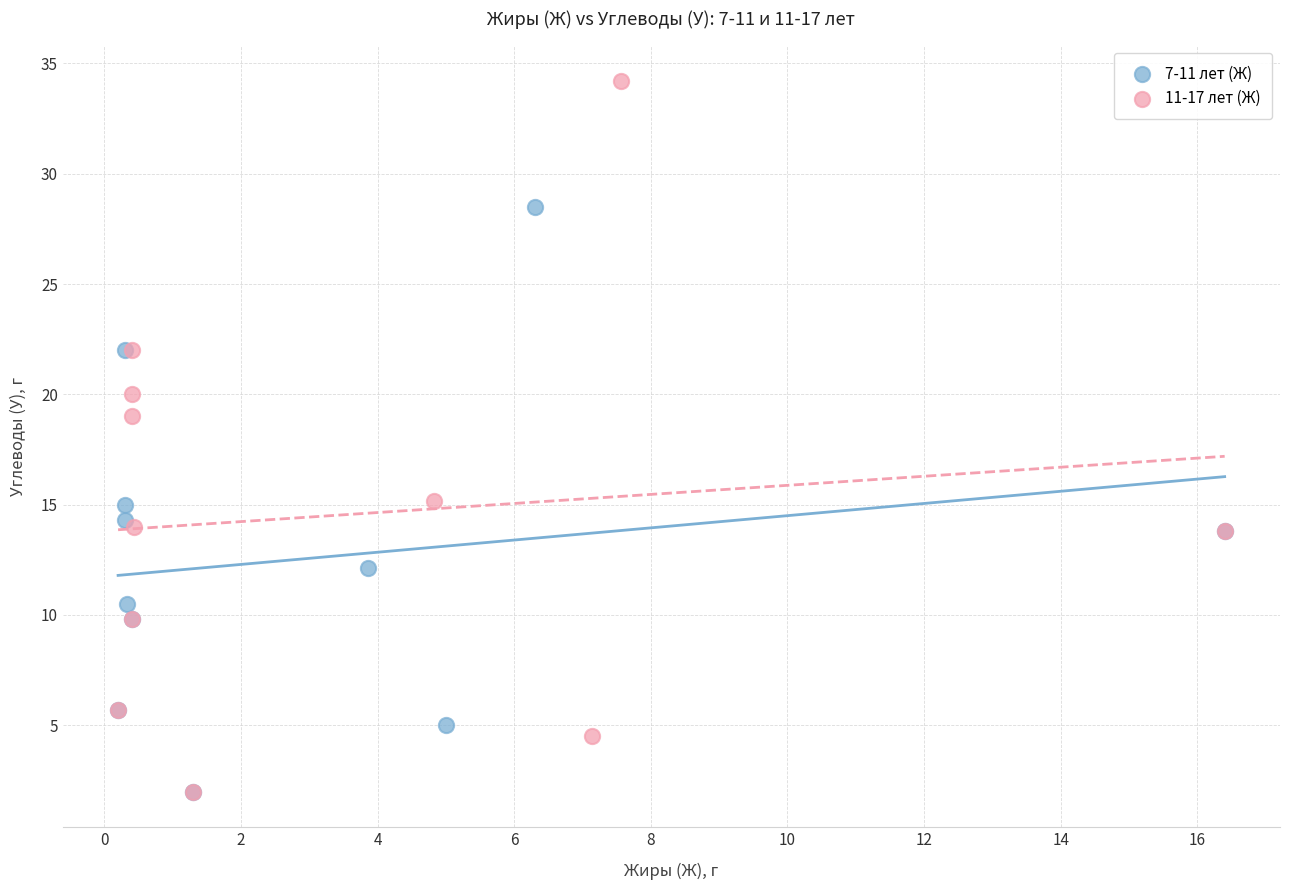

Which series has the largest Y range (max minus min)?

11-17 лет (Ж)